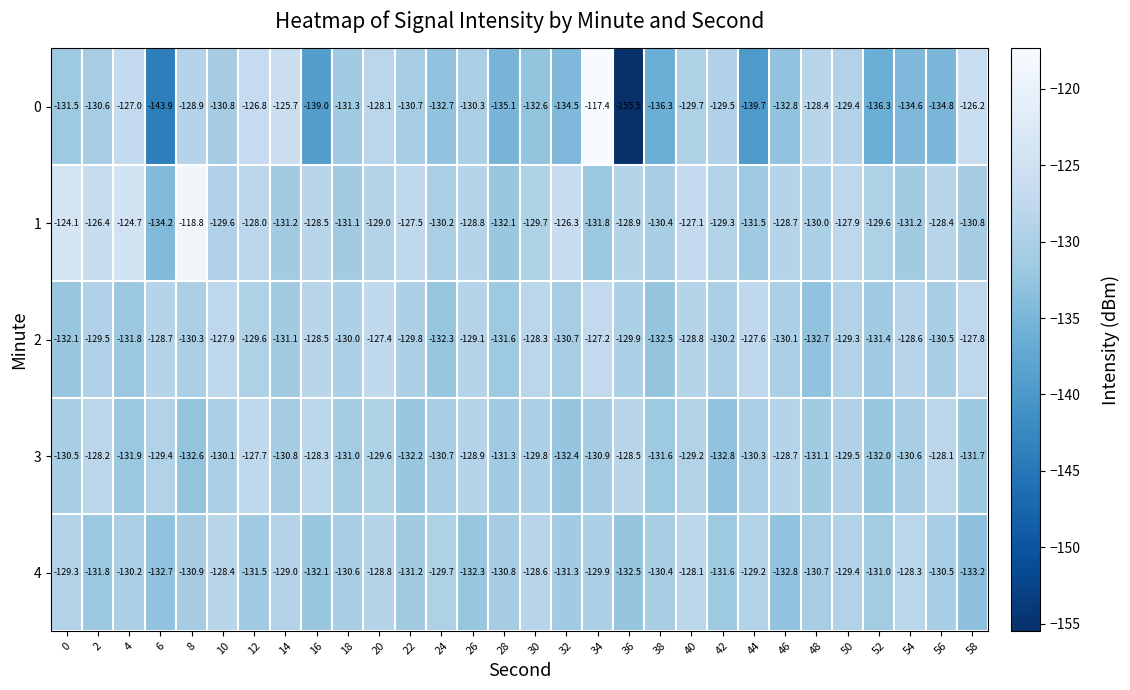

Which series changed the most between 10 and 40?

1